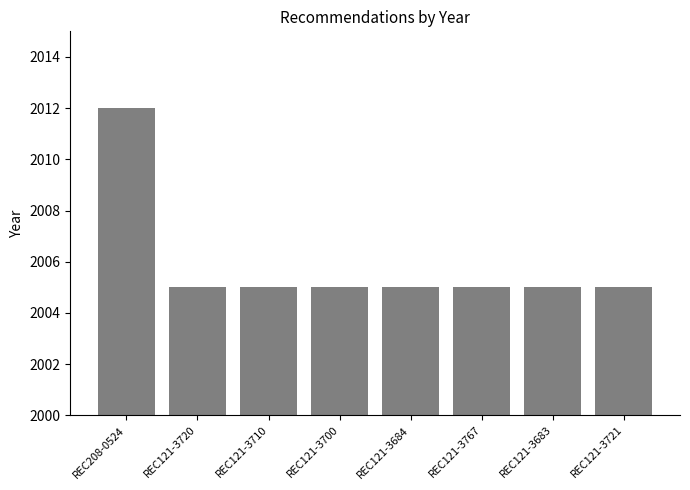

True or false: the data shows 1374 at REC121-3721.

False